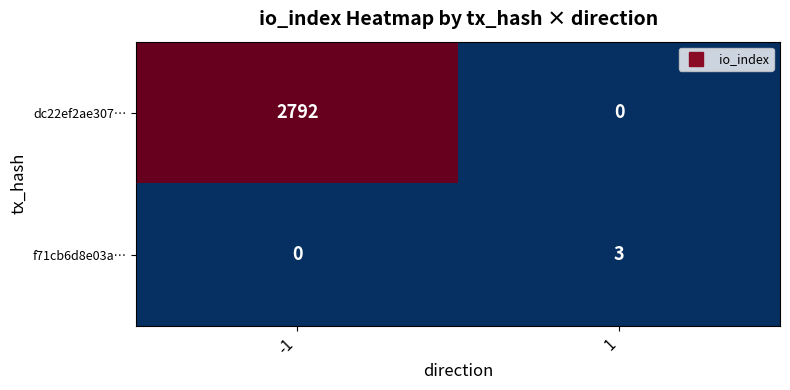

What is the difference between the maximum and minimum values in the f71cb6d8e03a… series?

3